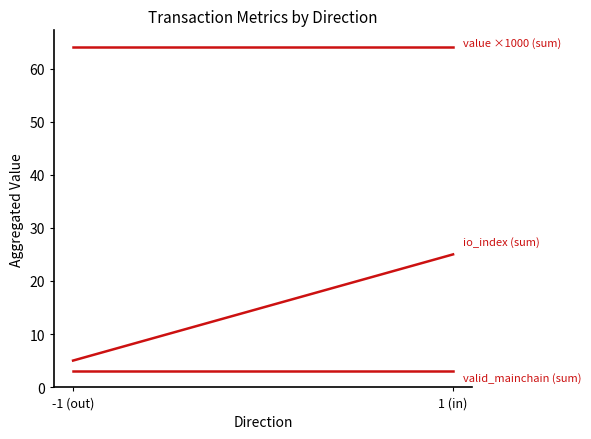

Does the chart have visible grid lines?

No